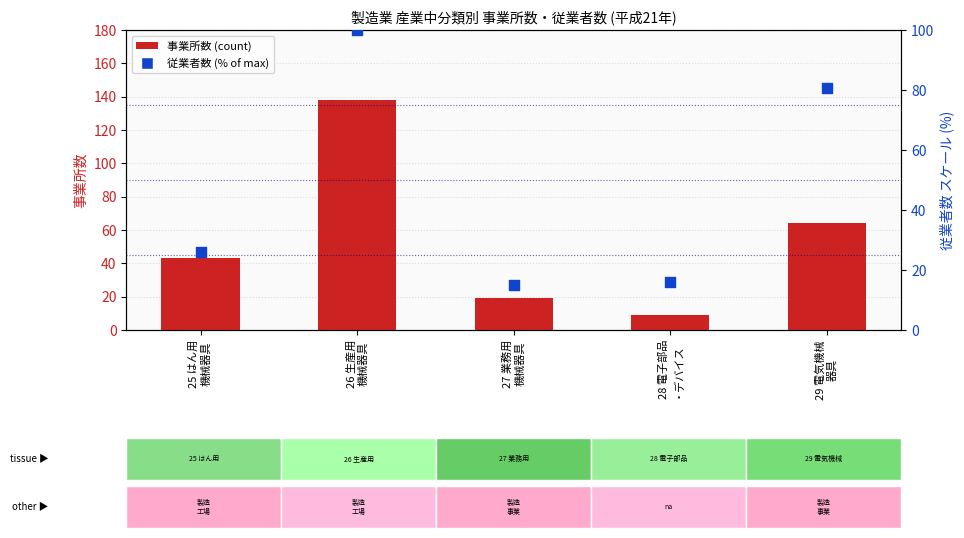

At how many categories does at least one series exceed 22?

3